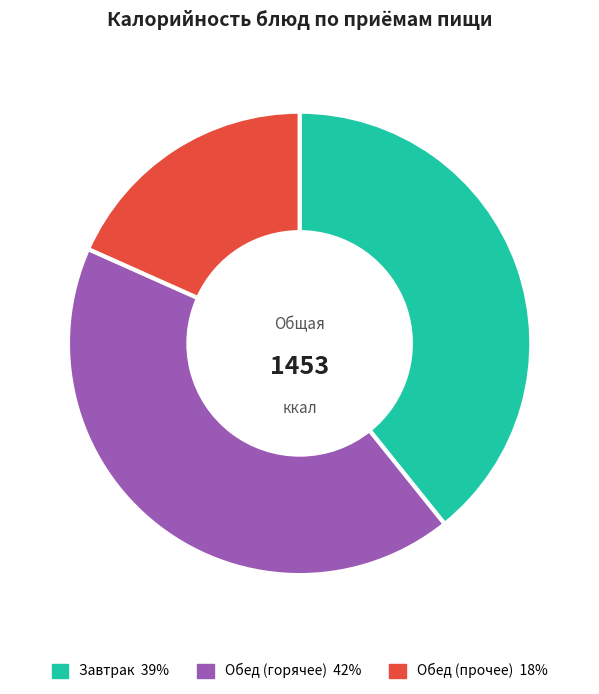

Is there a majority slice in this chart?

No